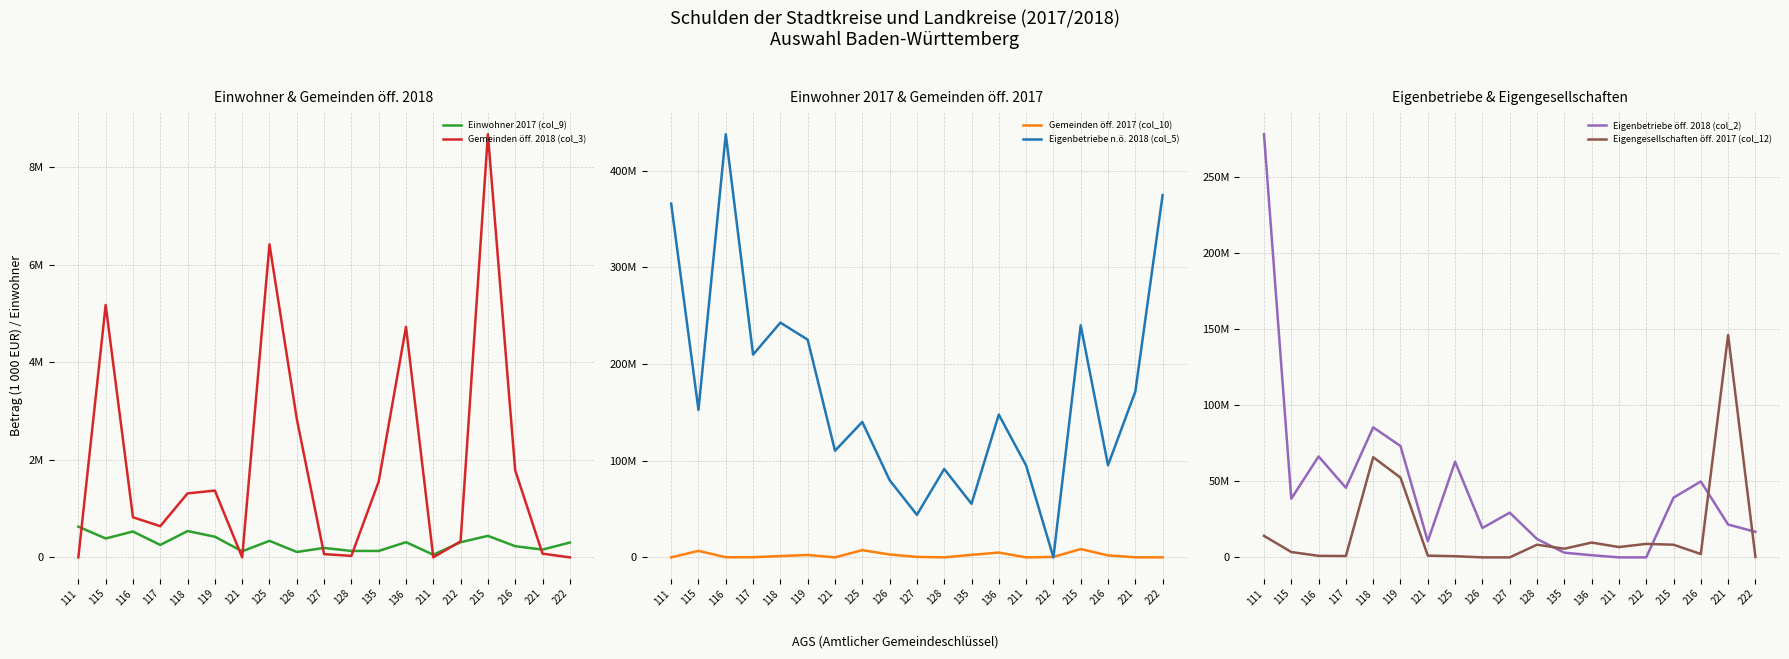

True or false: Gemeinden öff. 2017 (col_10) has more than 0 points higher than both neighbors.

True